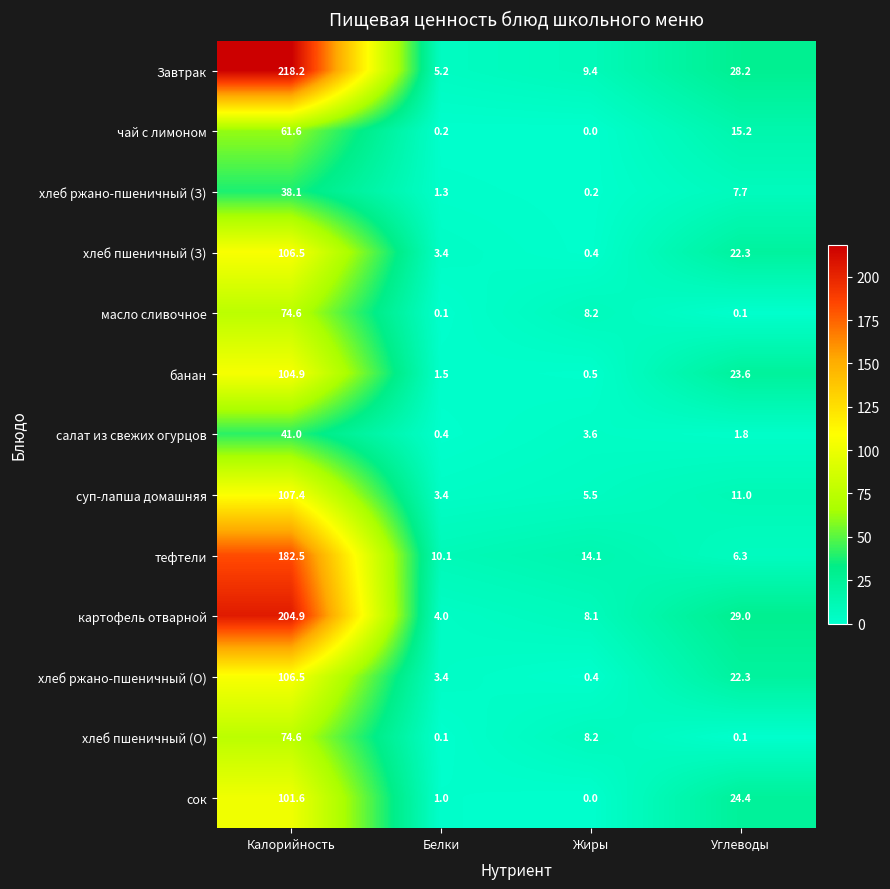

Which series has the largest total across all categories?

Завтрак